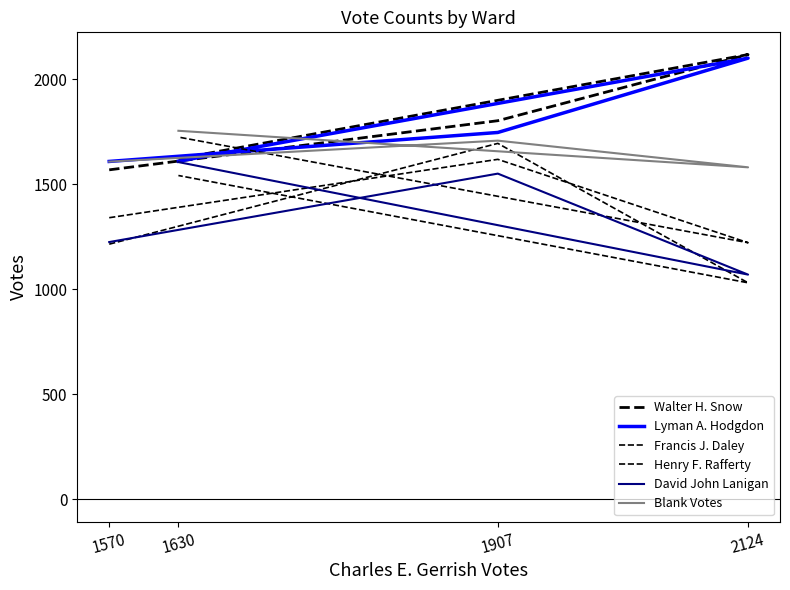

The Walter H. Snow series shows 1803 at 1907. True or false?

True